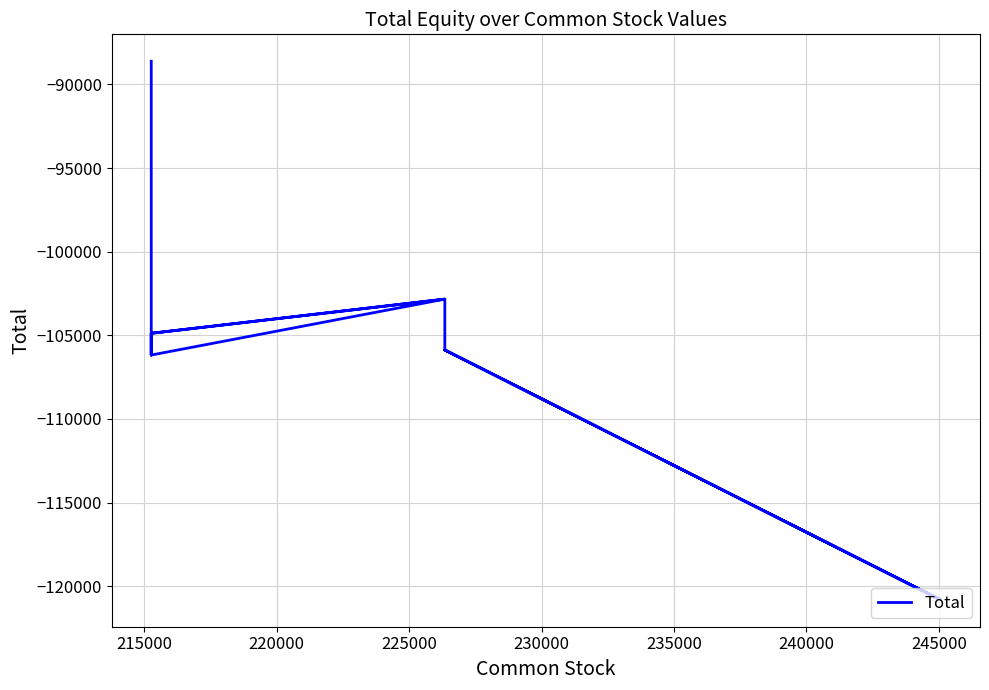

At which label is the value closest to -104713?

220000